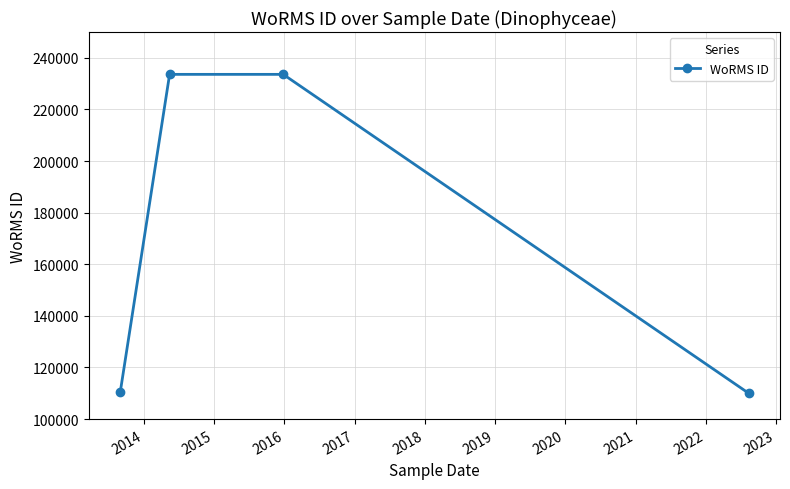

True or false: the data has more than 2 interior local peaks.

False